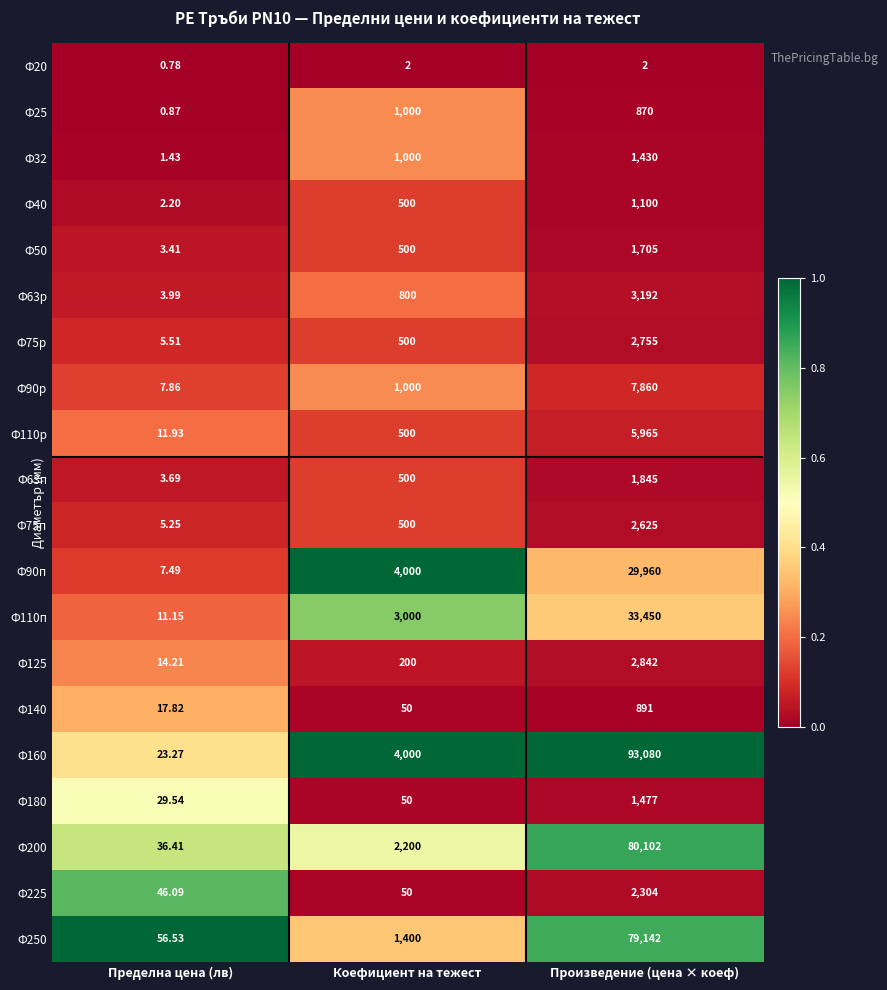

What is the total value across all series at Произведение (цена × коеф)?

352597.0